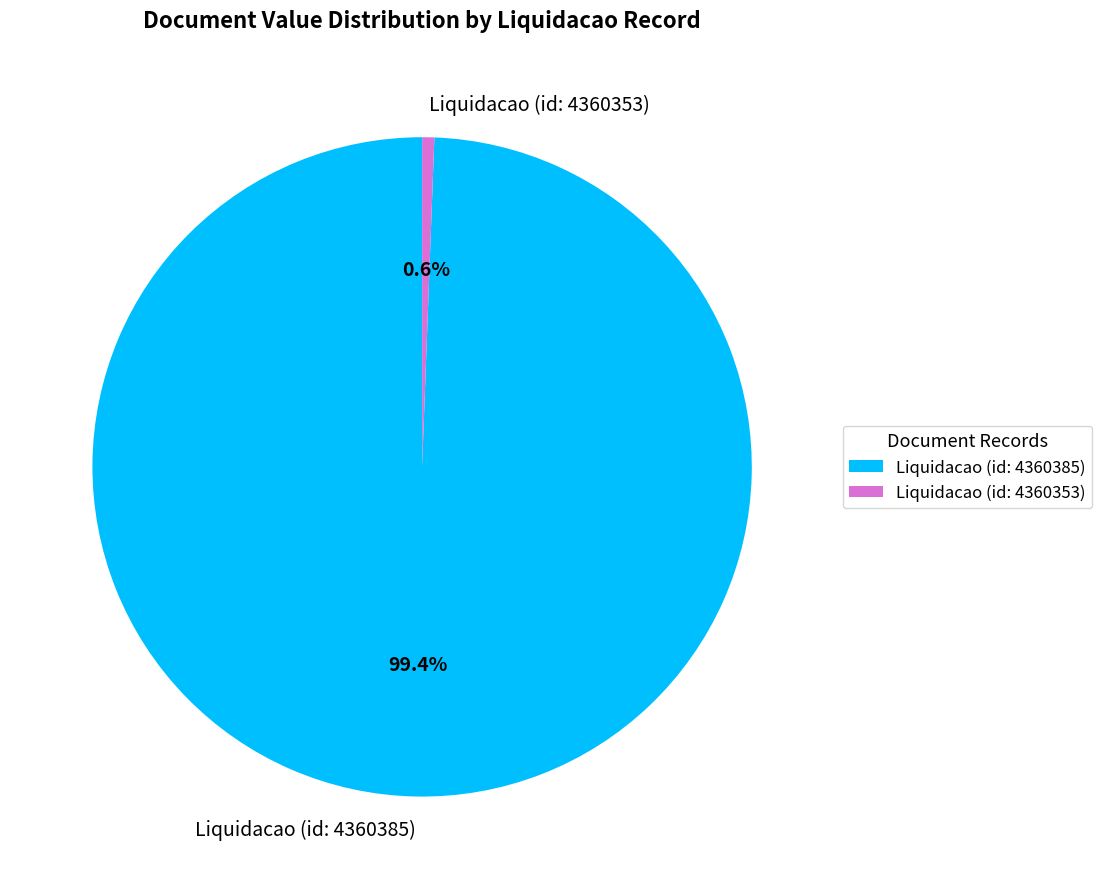

To the nearest percent, what is the average slice percentage?

50%